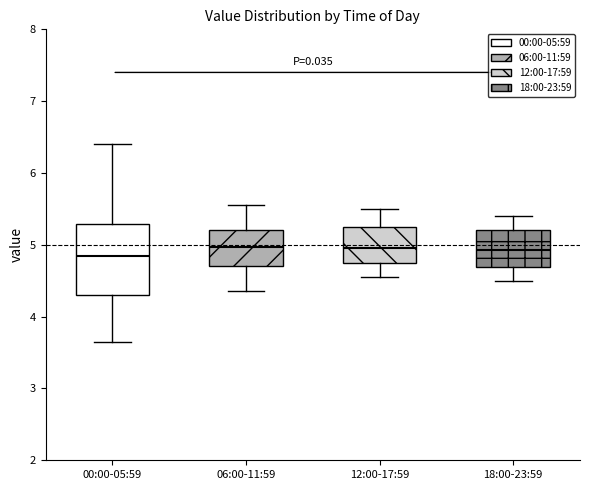

Reading left to right, transcribe this box plot: for each box, give where its median line is, the range the box spans, and where its two whiskers end, as read against the y-axis. The values are not printed on the chart, so give them approximately, as read against the axis.

00:00-05:59: median 4.9, box 4.3 to 5.3, whiskers 3.7 to 6.4
06:00-11:59: median 5.0, box 4.7 to 5.2, whiskers 4.4 to 5.6
12:00-17:59: median 5.0, box 4.8 to 5.3, whiskers 4.6 to 5.5
18:00-23:59: median 4.9, box 4.7 to 5.2, whiskers 4.5 to 5.4